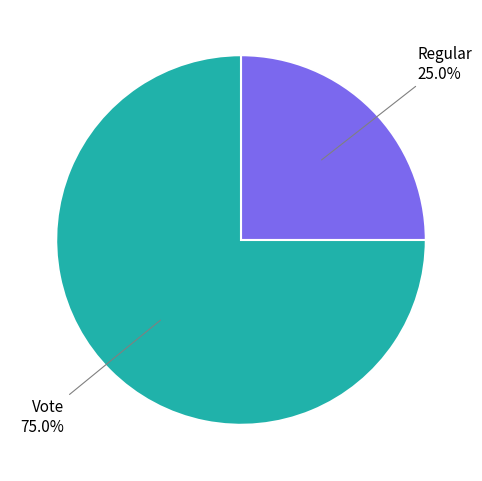

Is there a majority slice in this chart?

Yes